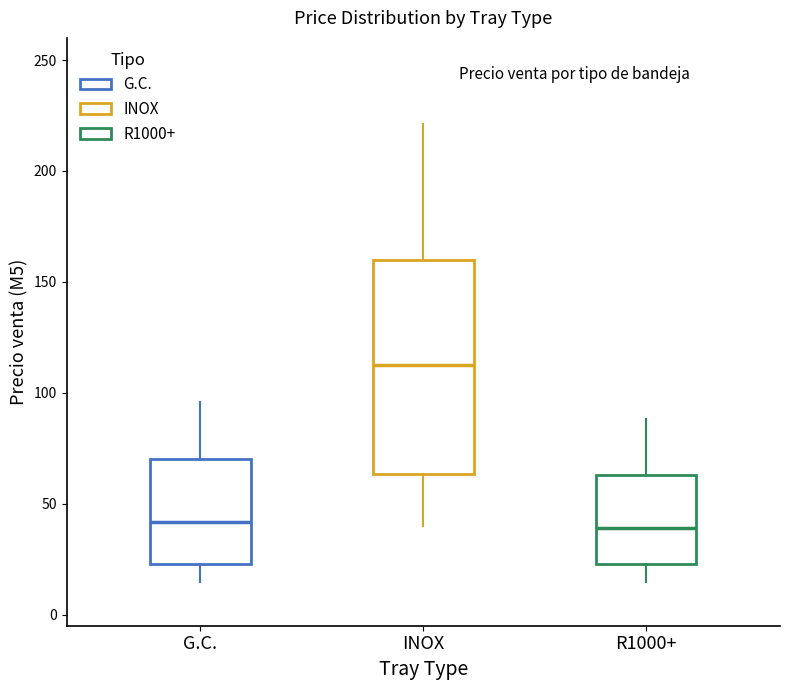

Which box's median line is the highest?

INOX